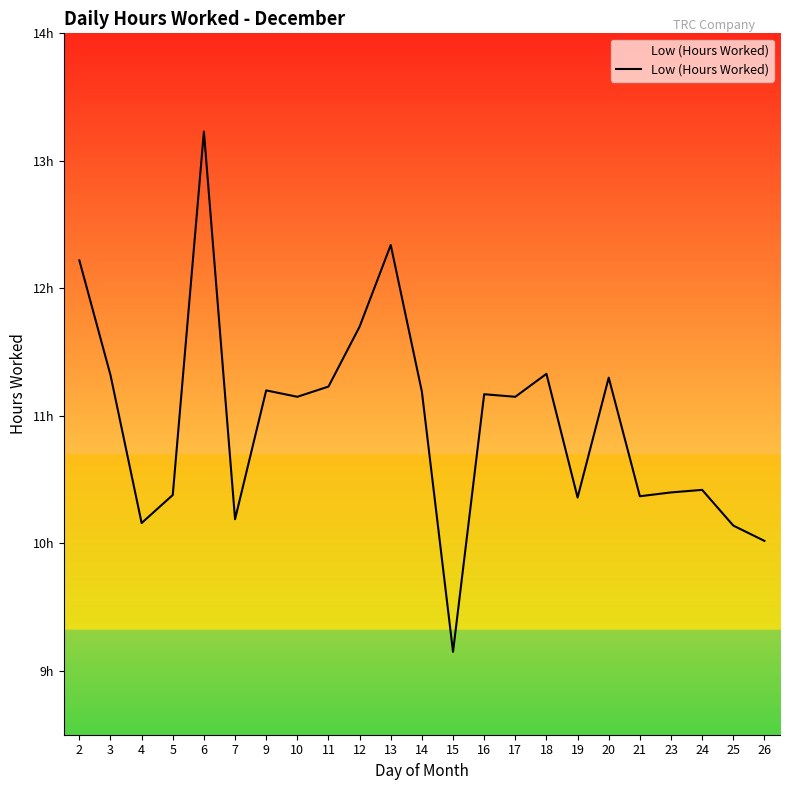

Does the chart have visible grid lines?

No